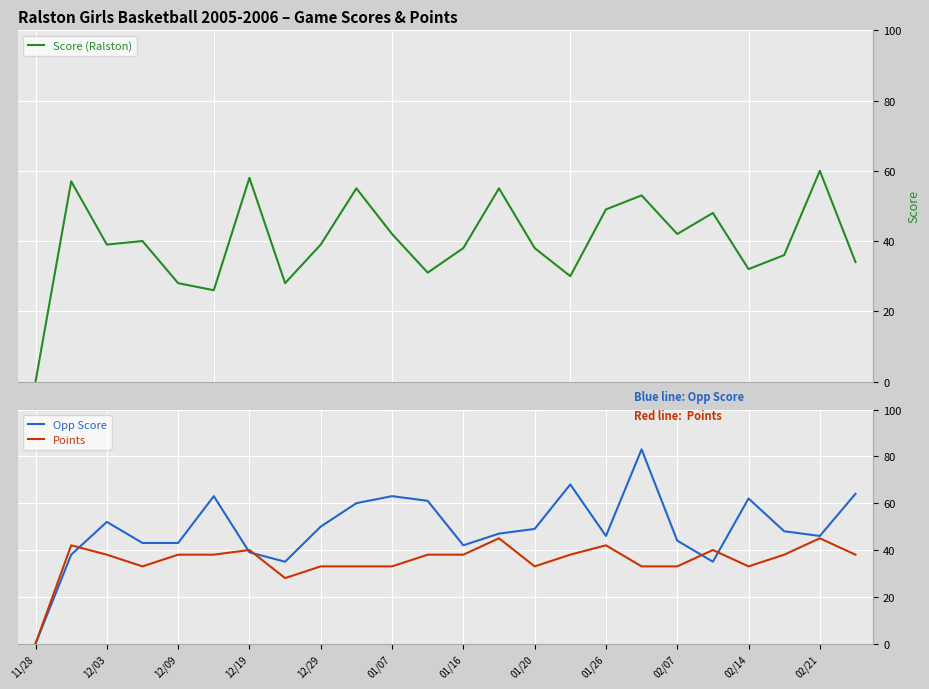

True or false: Opp Score has a value of 26 at 21.

False